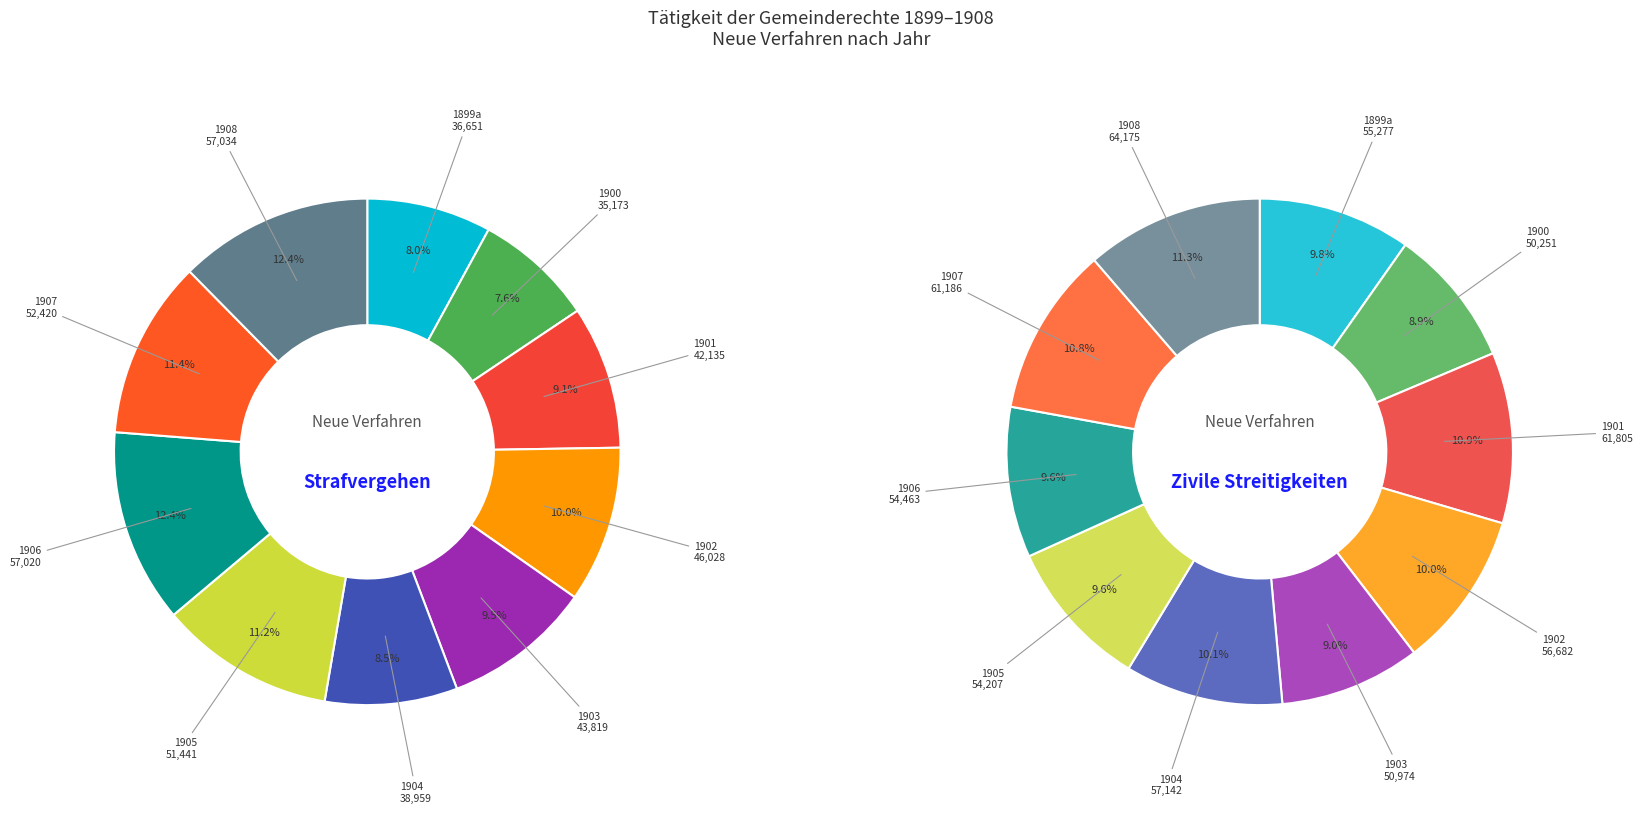

To the nearest percent, what is the difference between the largest and smallest slice percentages?

2%